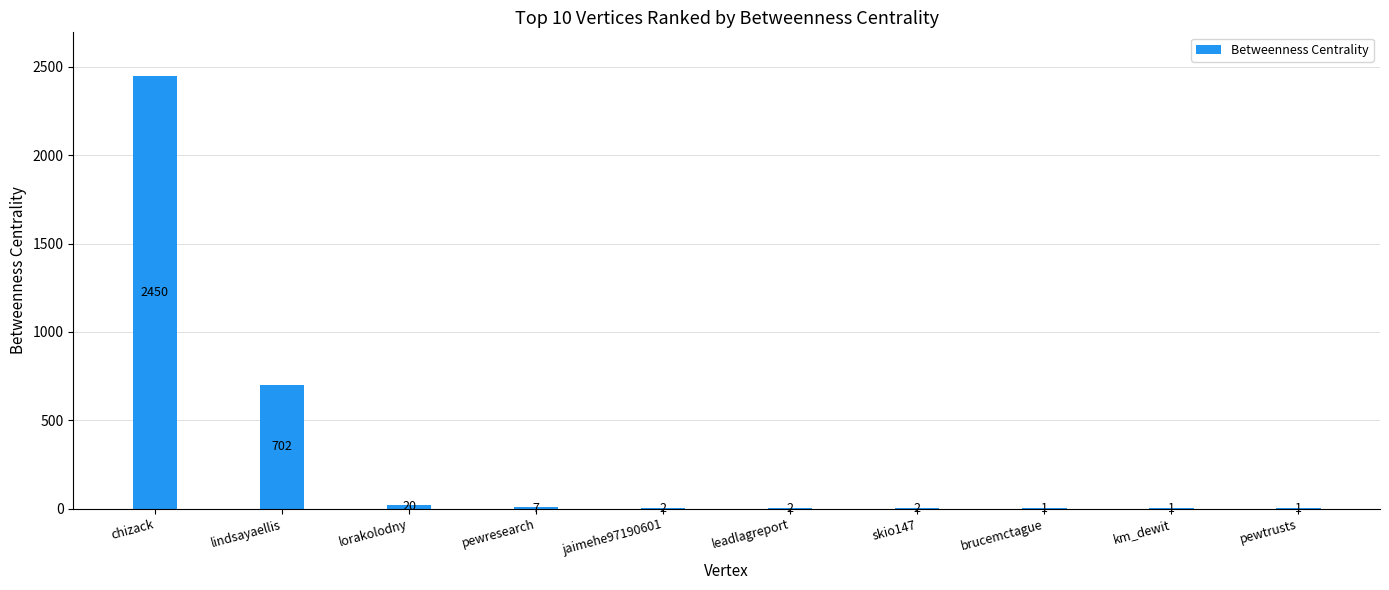

Are the bars horizontal?

No